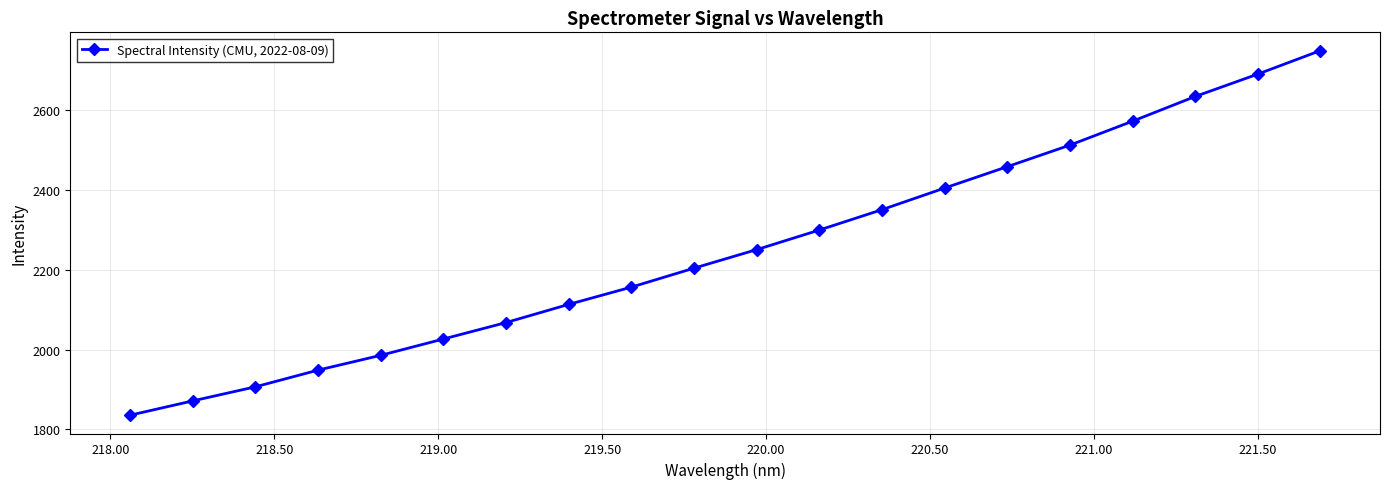

What is the sum of all values?

45036.0